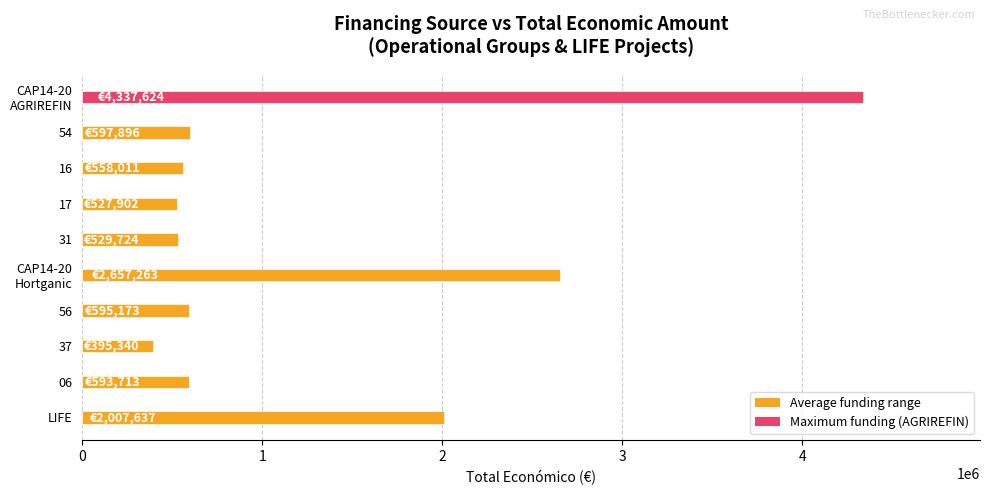

How many categories are shown in the chart?

10